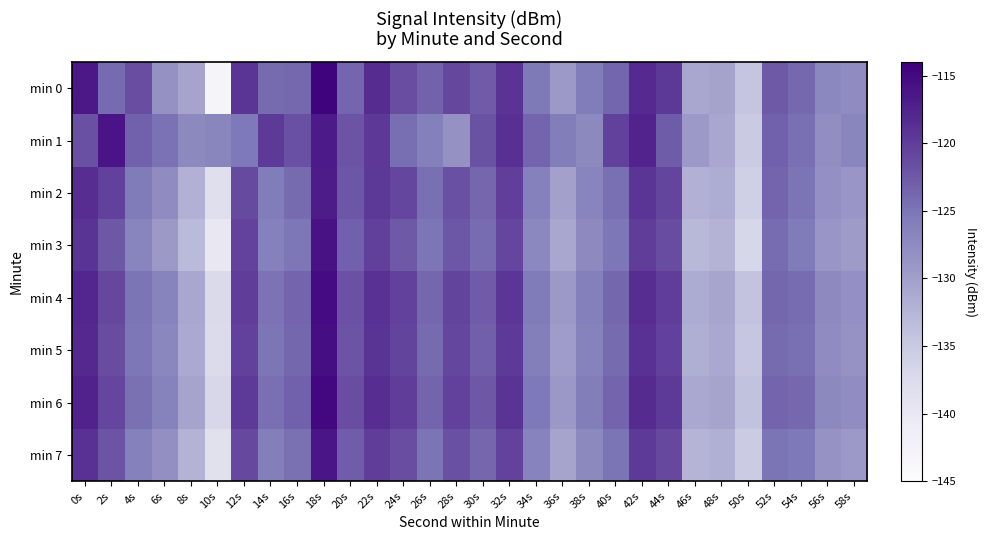

Which has a higher value, 38s or 58s?

38s